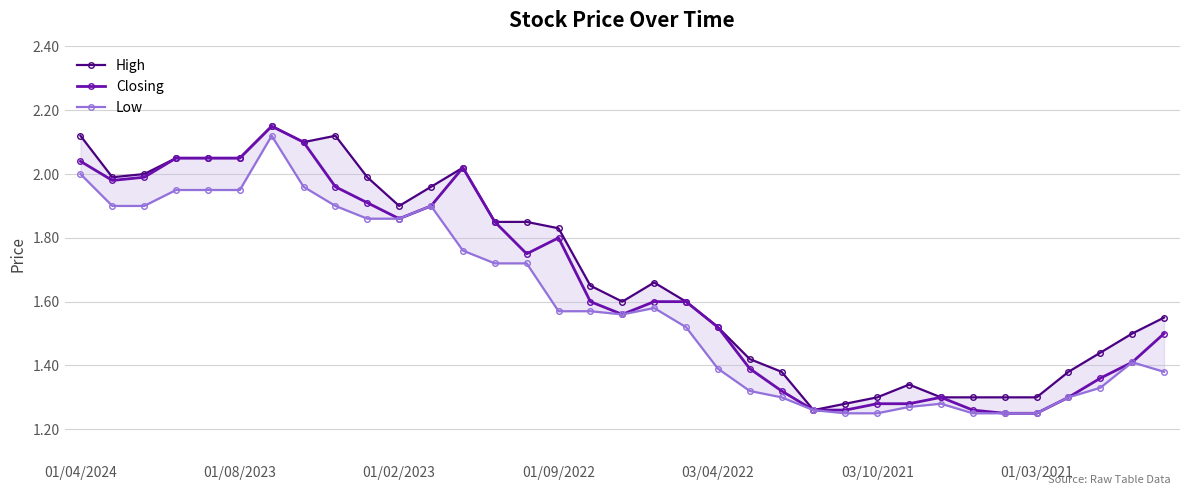

Is it true that Low equals 0.6 at 29?

False